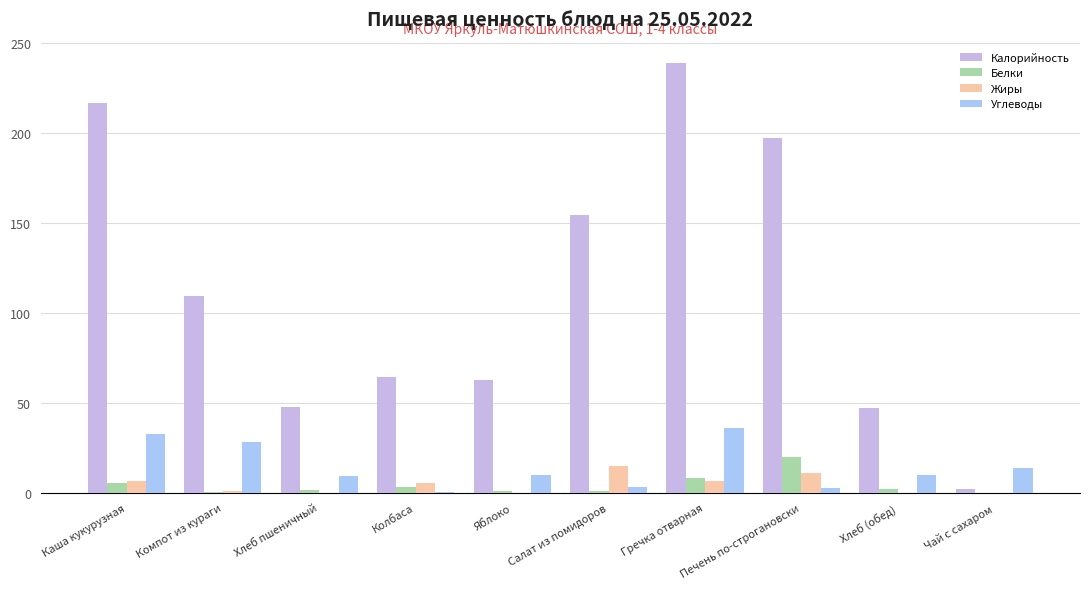

Reading right to left, extract all data points from this chart.

Калорийность: 2.0	47.0	197.5	238.9	154.4	63.0	64.2	47.8	109.2	216.9
Белки: 0.0	2.0	20.0	8.2	1.0	1.0	3.2	1.6	0.3	5.8
Жиры: 0.0	0.0	11.0	6.9	15.2	0.0	5.5	0.2	1.0	6.8
Углеводы: 14.0	10.0	3.0	35.9	3.2	10.0	0.4	9.6	28.2	32.8